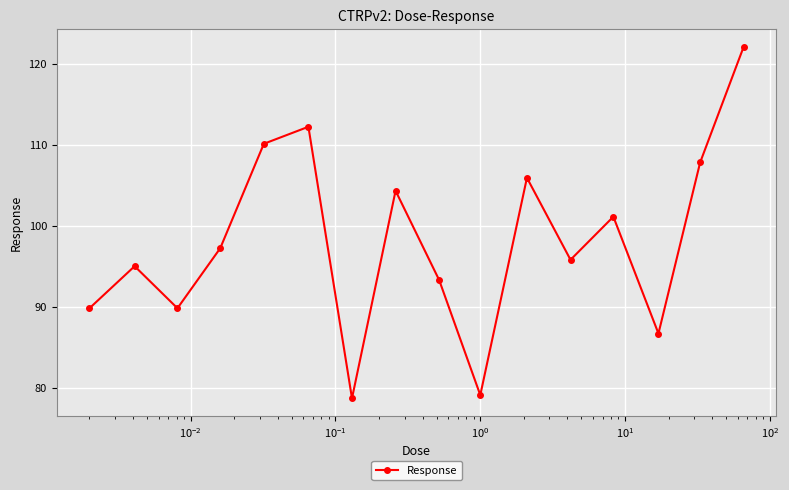

What is the difference between the maximum and minimum values?

43.4